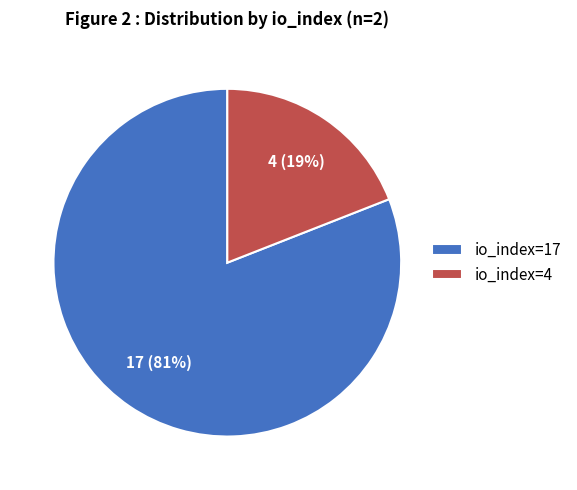

To the nearest percent, what percentage of the pie is io_index=17?

81%